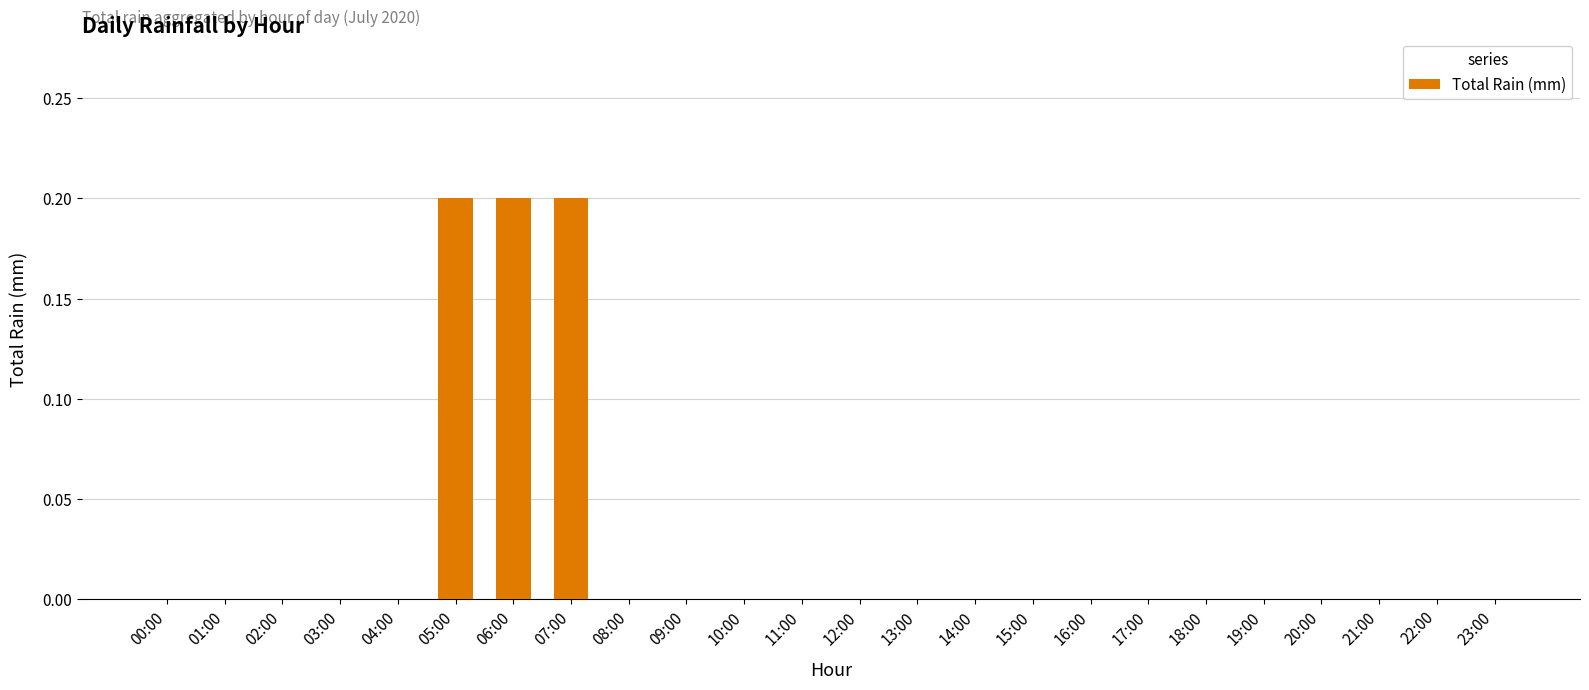

What is the sum of all values?

0.6